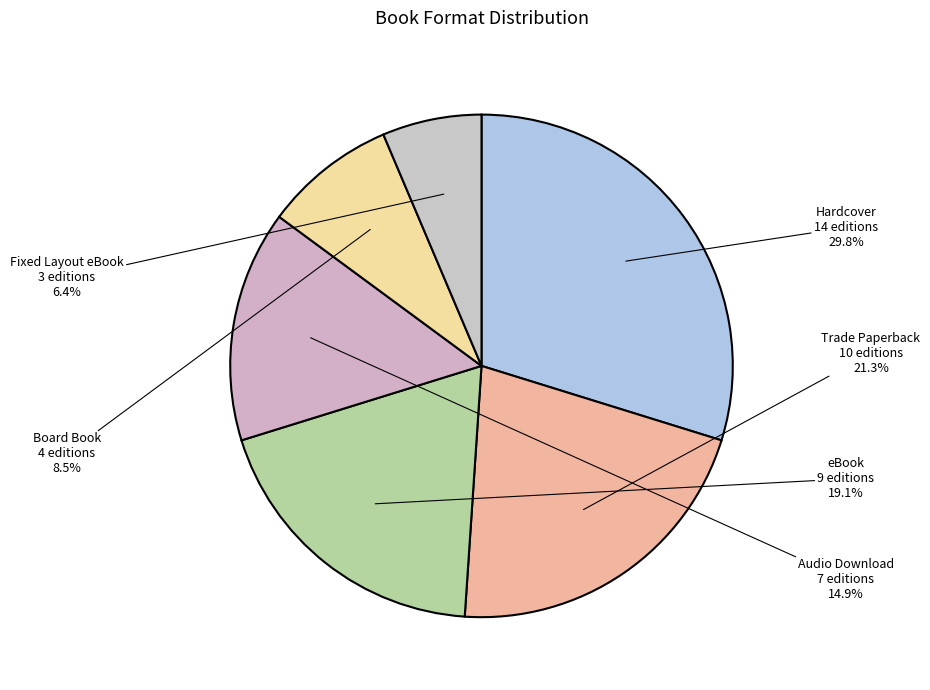

What percentage is the Audio Download slice, to the nearest percent?

15%